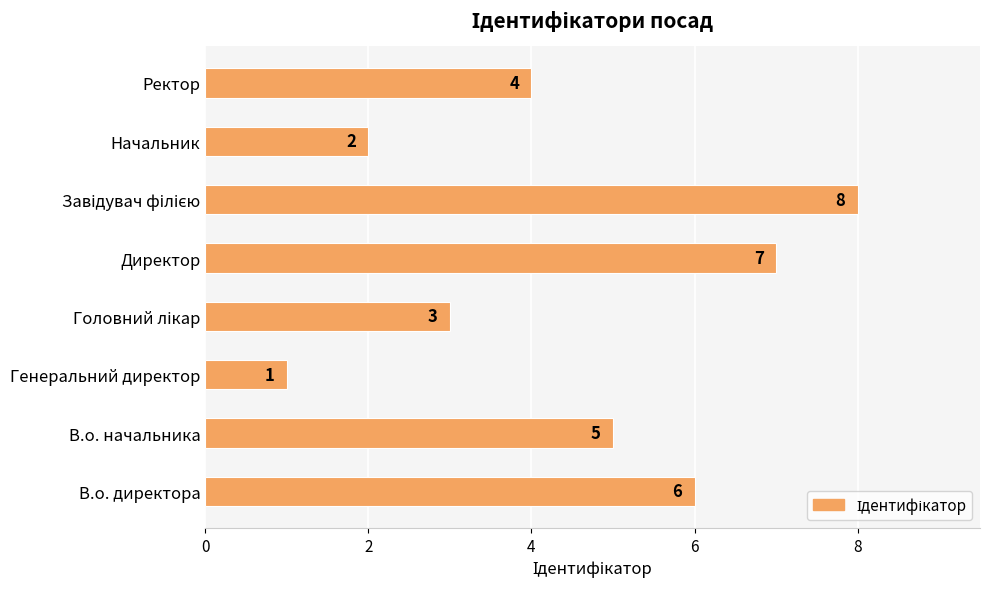

At which label is the value closest to 4?

Ректор